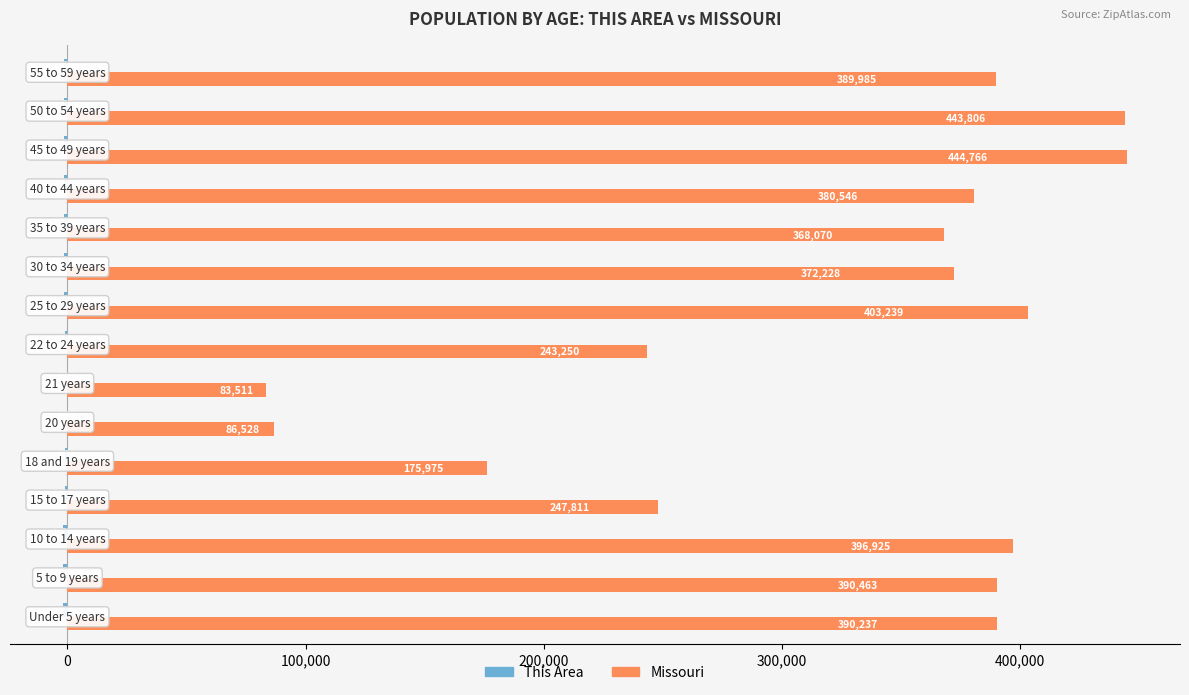

What is the greatest value displayed?

444766